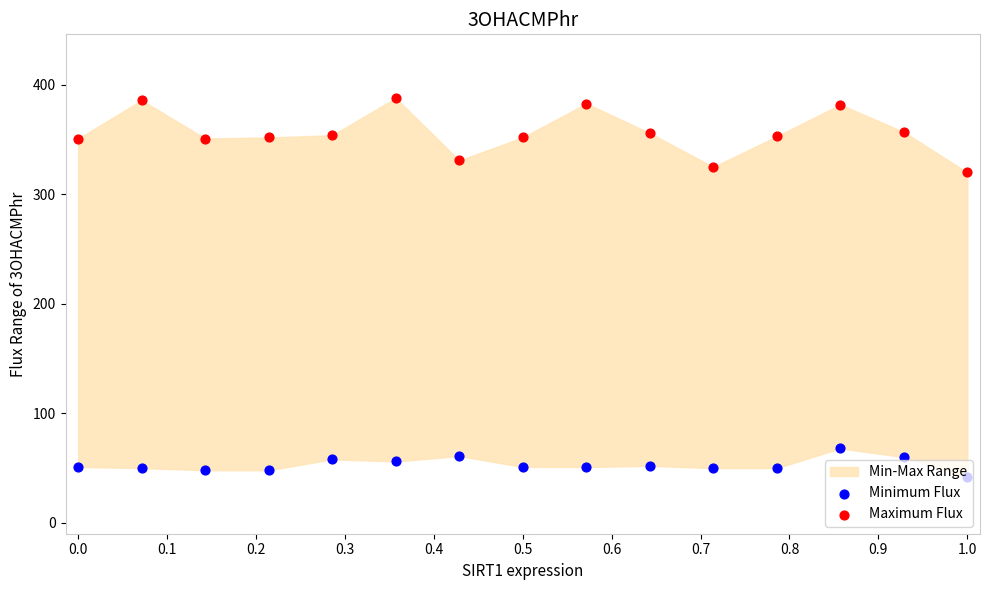

Is the value of Maximum Flux at 0.3 greater than the value of Minimum Flux at 0.7?

Yes